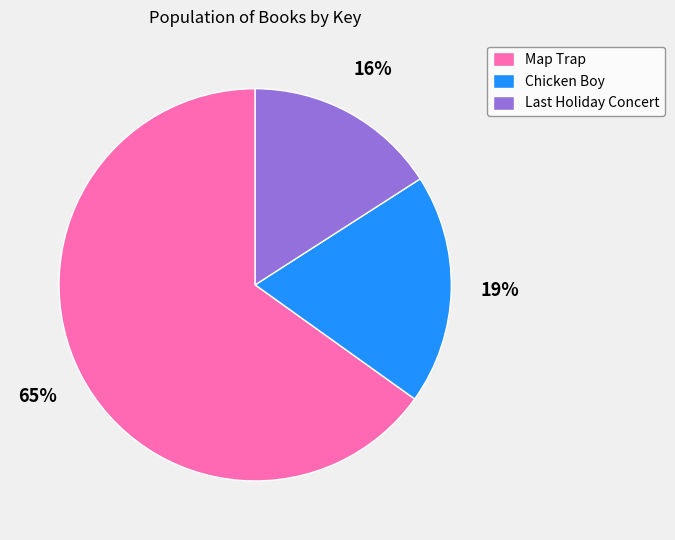

What is the largest slice in the pie chart?

Map Trap